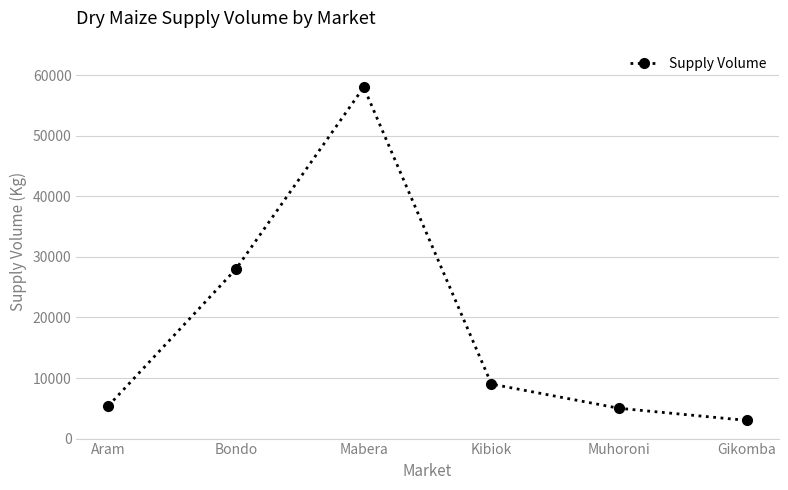

What is the change in value from Kibiok to Muhoroni?

-4000